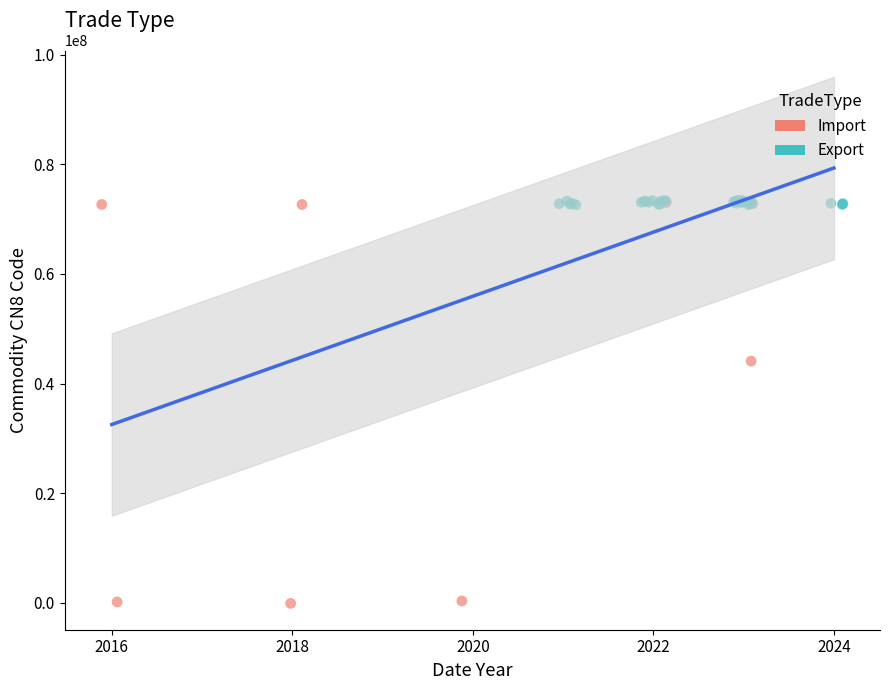

Which series has the largest Y range (max minus min)?

Import